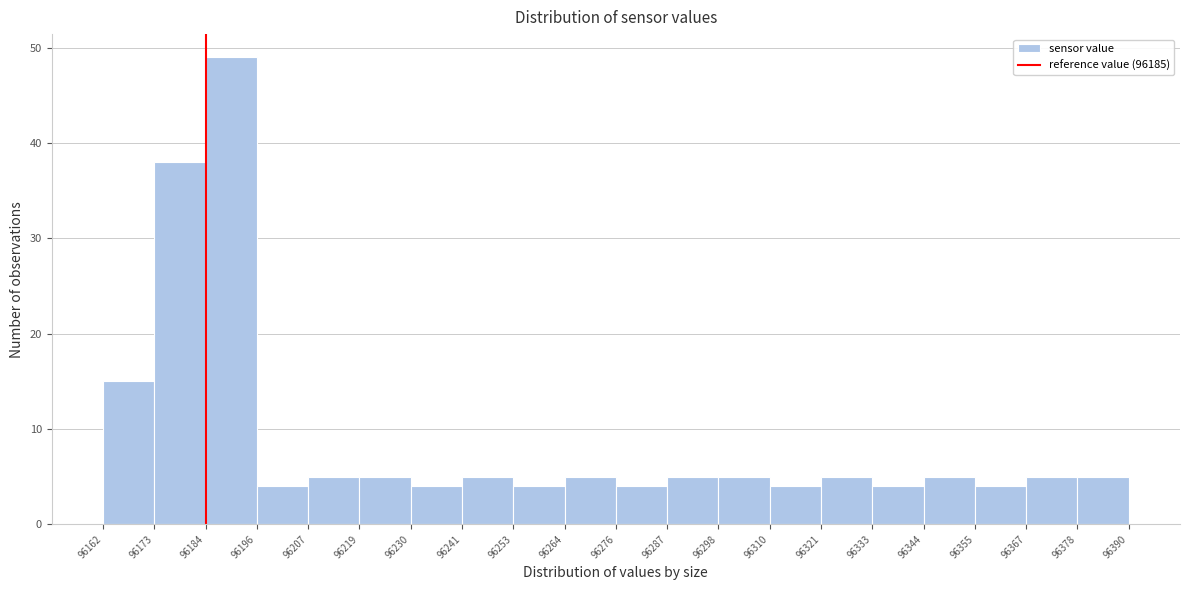

How tall is the bar that spans 96367 to 96378 on the x-axis? The values are not printed on the chart, so give them approximately, as read against the axis.

5